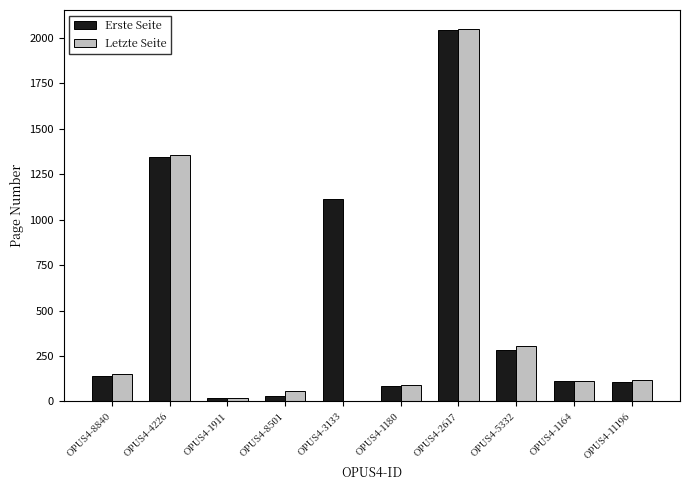

What is the difference between the Erste Seite values at OPUS4-1164 and OPUS4-8501?

83